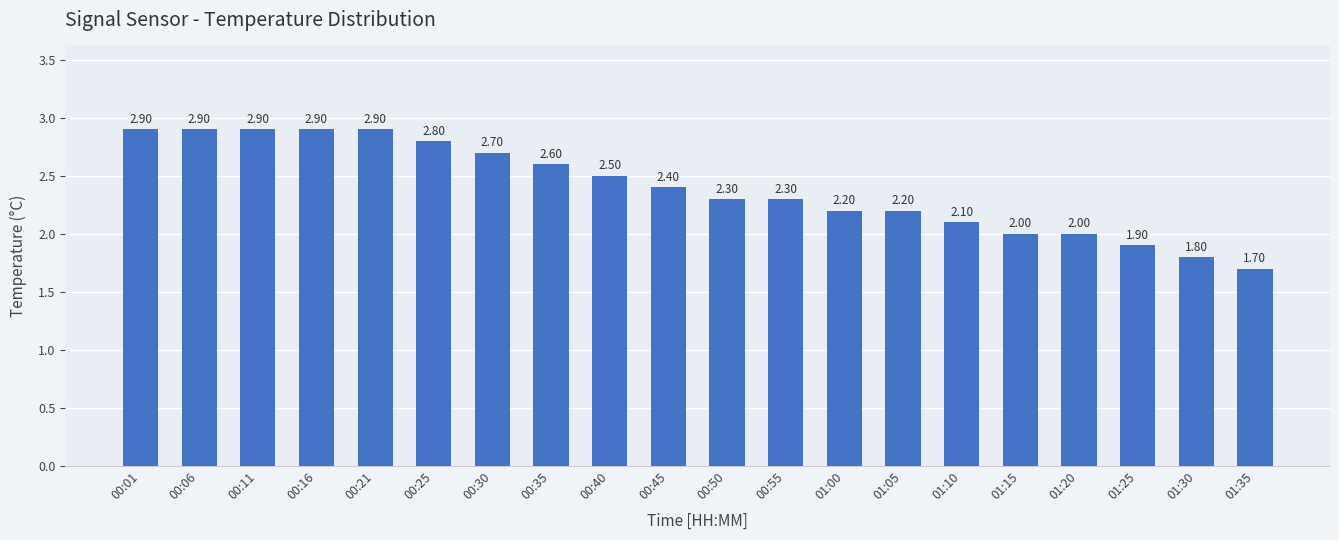

Where does the data first go above 2?

00:01